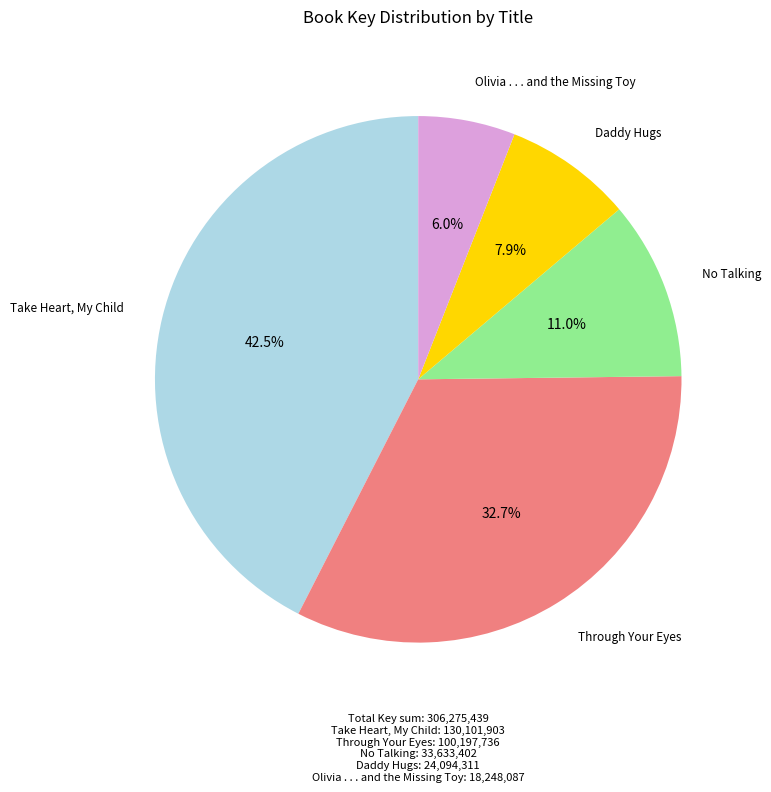

Rank the categories by value from lowest to highest.

Olivia . . . and the Missing Toy, Daddy Hugs, No Talking, Through Your Eyes, Take Heart, My Child